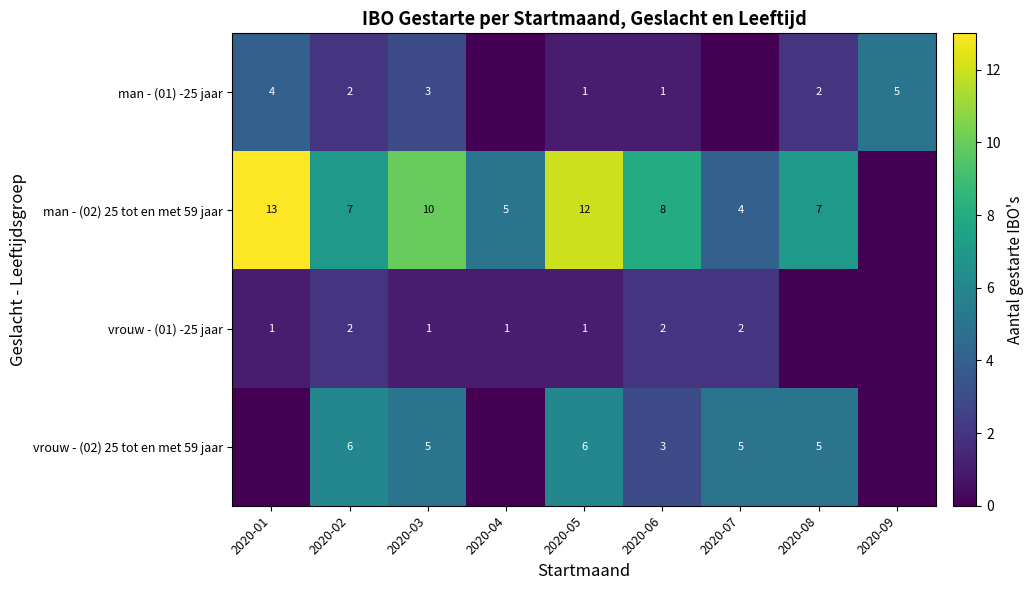

The vrouw - (02) 25 tot en met 59 jaar series shows 3 at 2020-06. True or false?

True